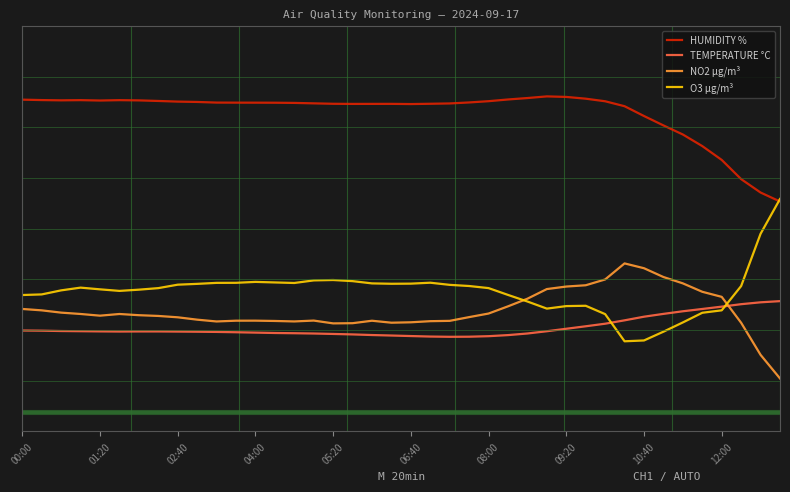

Is this an area chart (filled region under the line)?

No